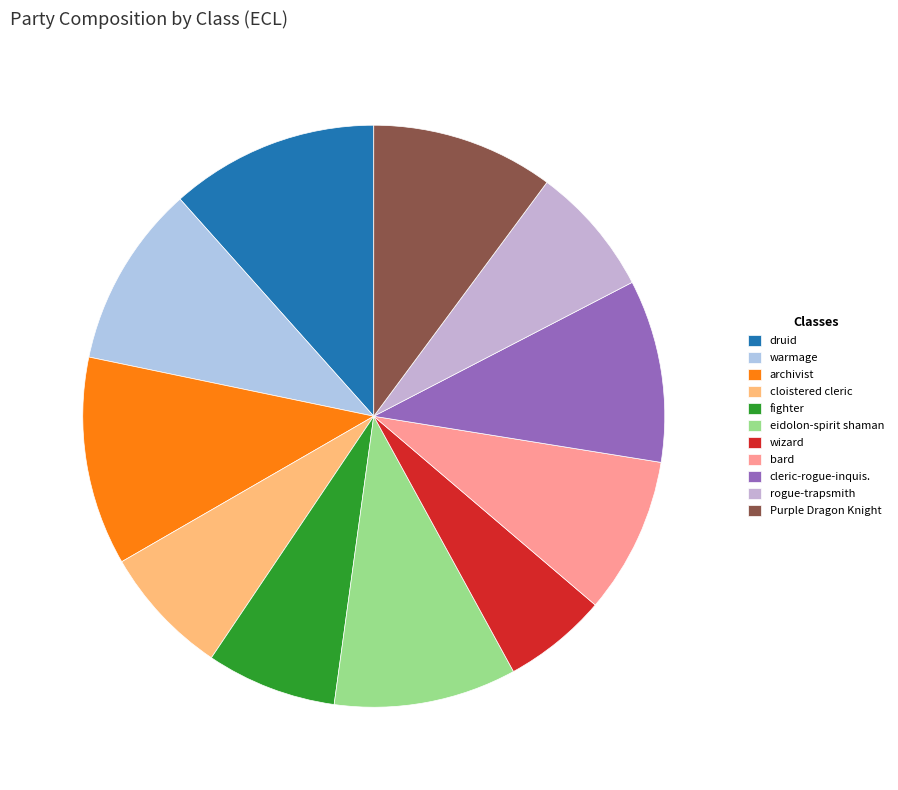

To the nearest percent, what portion does bard represent?

9%